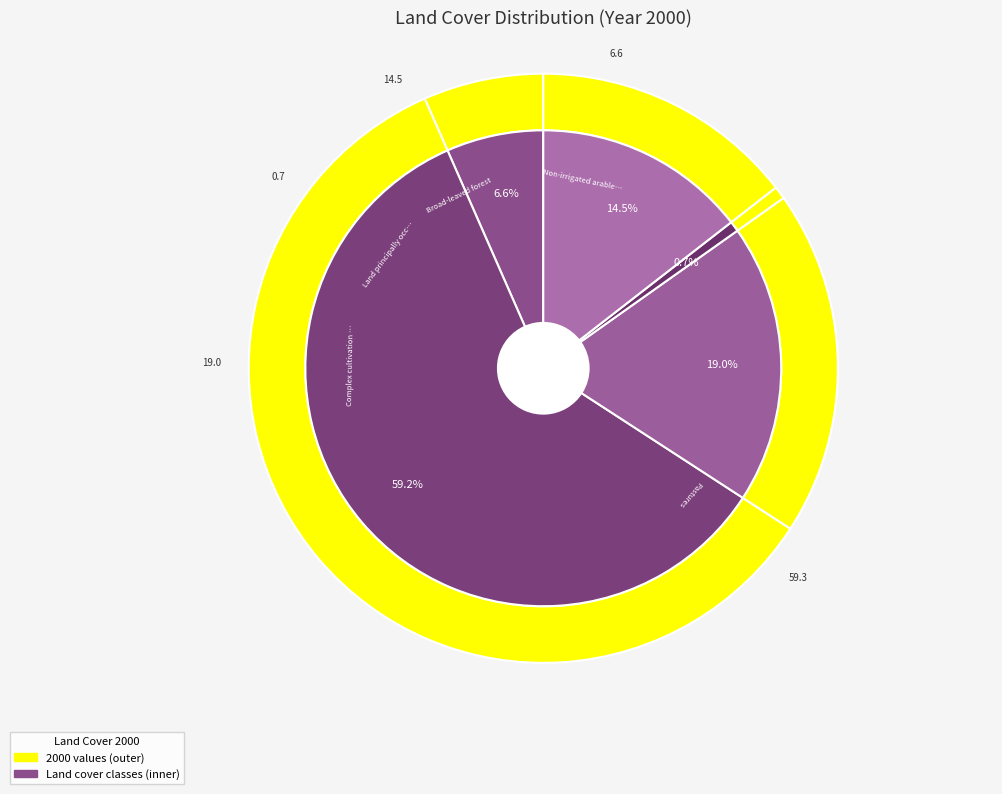

What percentage is the Land principally occupied by agriculture slice, to the nearest percent?

1%